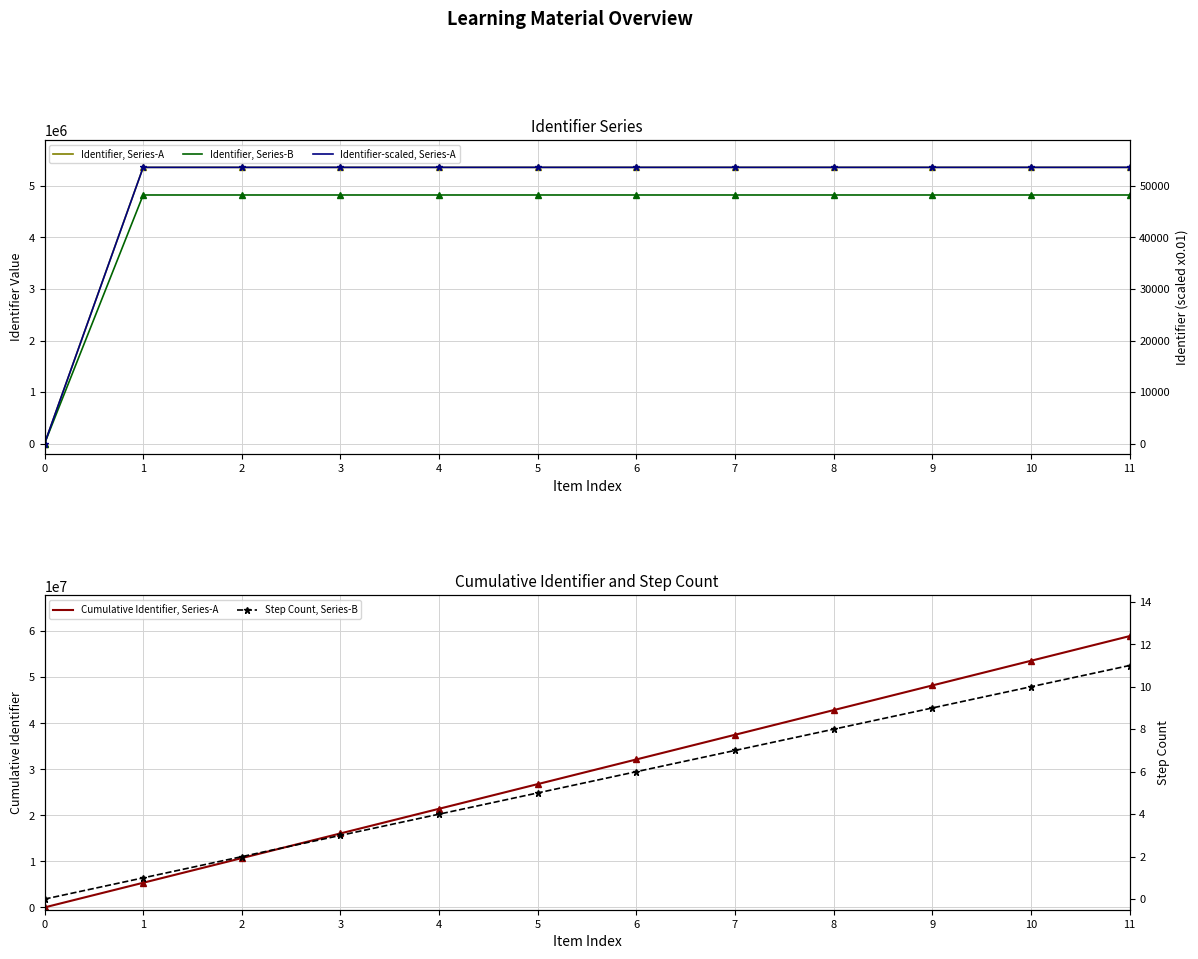

Reading right to left, extract all data points from this chart.

Identifier, Series-A: 11=5356555.0	10=5356553.0	9=5356551.0	8=5356550.0	7=5356548.0	6=5356545.0	5=5356541.0	4=5356540.0	3=5356538.0	2=5356536.0	1=5356535.0	0=0.0
Identifier, Series-B: 11=4820899.5	10=4820897.7	9=4820895.9	8=4820895.0	7=4820893.2	6=4820890.5	5=4820886.9	4=4820886.0	3=4820884.2	2=4820882.4	1=4820881.5	0=0.0
Identifier-scaled, Series-A: 11=53565.6	10=53565.5	9=53565.5	8=53565.5	7=53565.5	6=53565.5	5=53565.4	4=53565.4	3=53565.4	2=53565.4	1=53565.3	0=0.0
Cumulative Identifier, Series-A: 11=58921992.0	10=53565437.0	9=48208884.0	8=42852333.0	7=37495783.0	6=32139235.0	5=26782690.0	4=21426149.0	3=16069609.0	2=10713071.0	1=5356535.0	0=0.0
Step Count, Series-B: 11=11.0	10=10.0	9=9.0	8=8.0	7=7.0	6=6.0	5=5.0	4=4.0	3=3.0	2=2.0	1=1.0	0=0.0